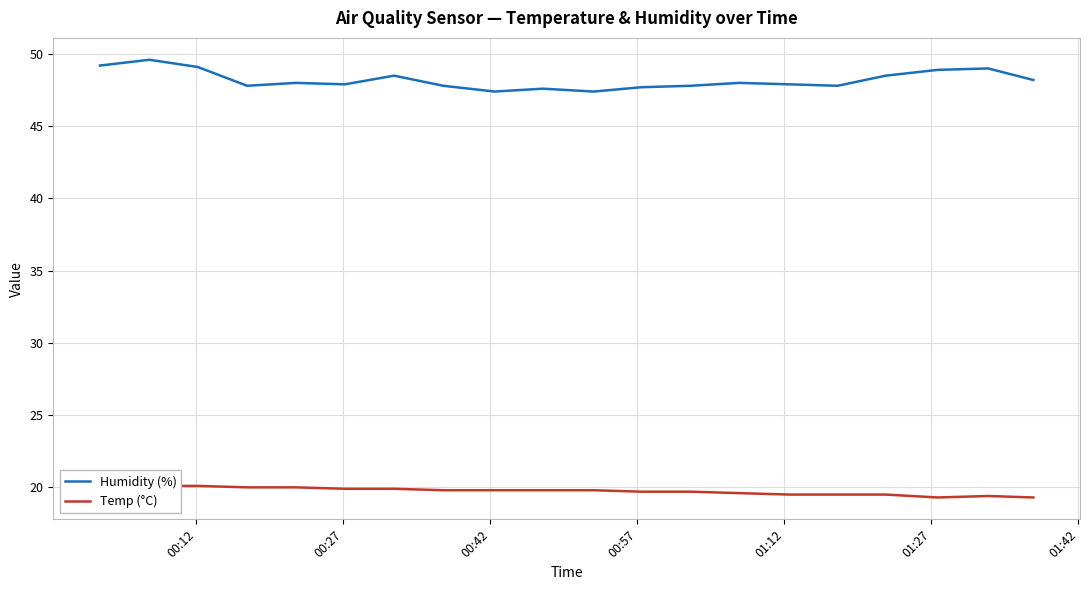

Which series has the largest total across all categories?

Humidity (%)